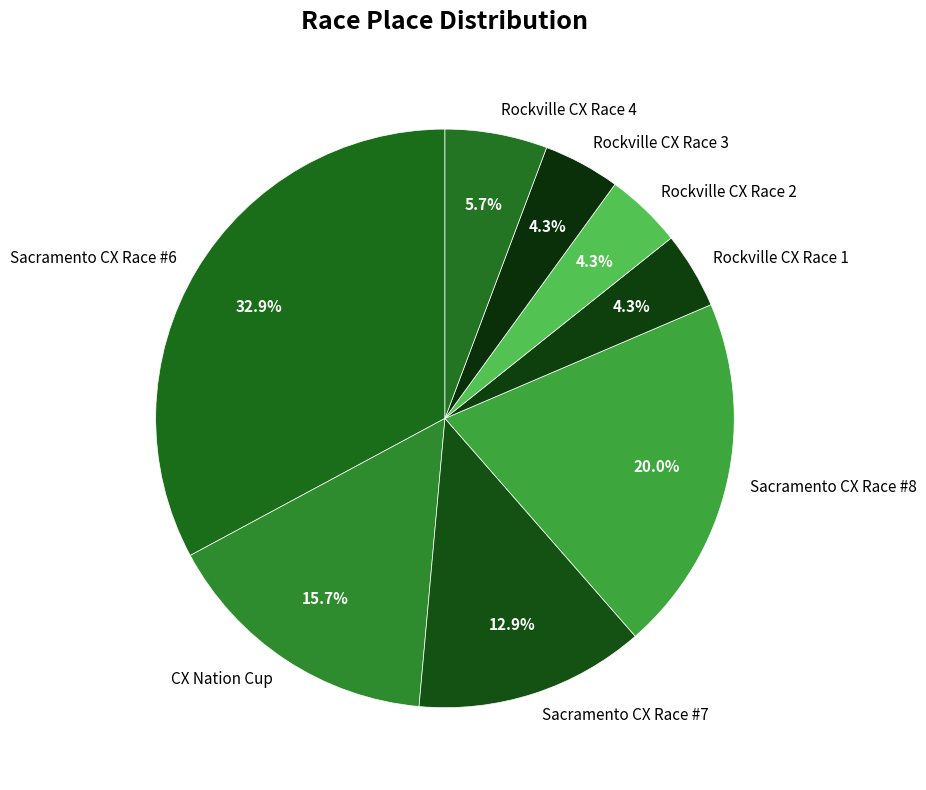

Which has a higher value, Sacramento CX Race #6 or Rockville CX Race 2?

Sacramento CX Race #6